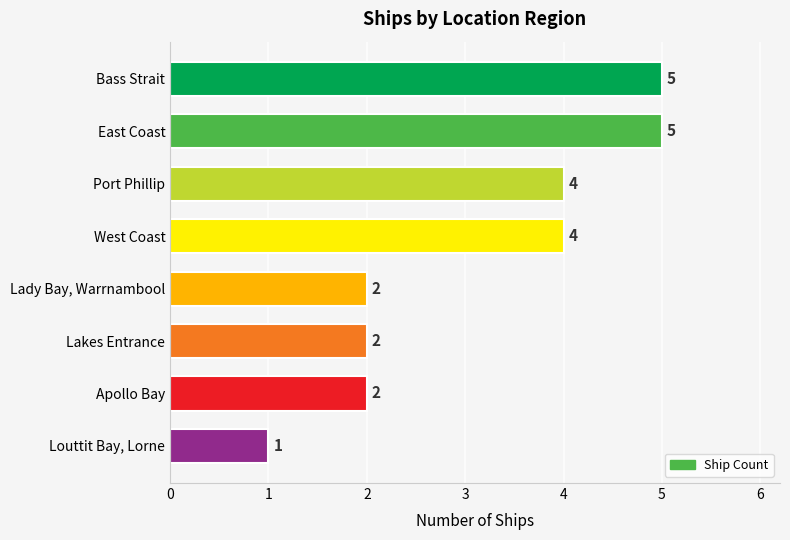

How many data points does each series have?

8